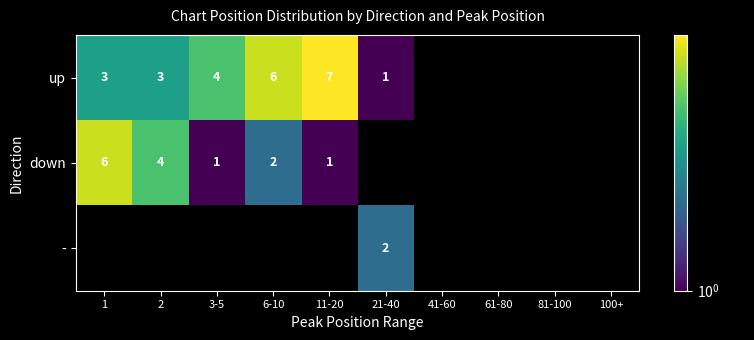

The value of up at 3-5 is 3. True or false?

False